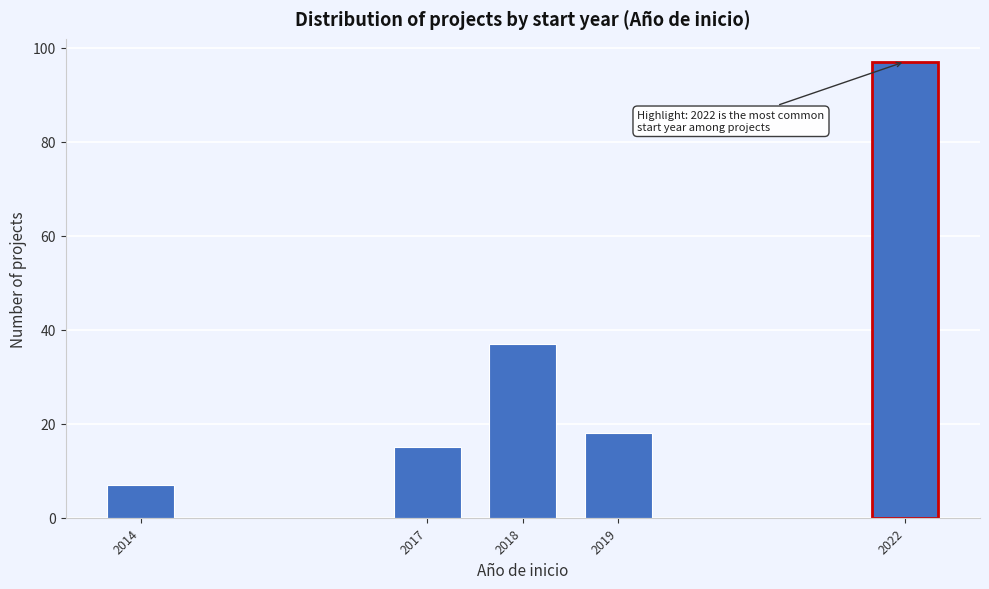

Reading left to right, extract all data points from this chart.

7	15	37	18	97